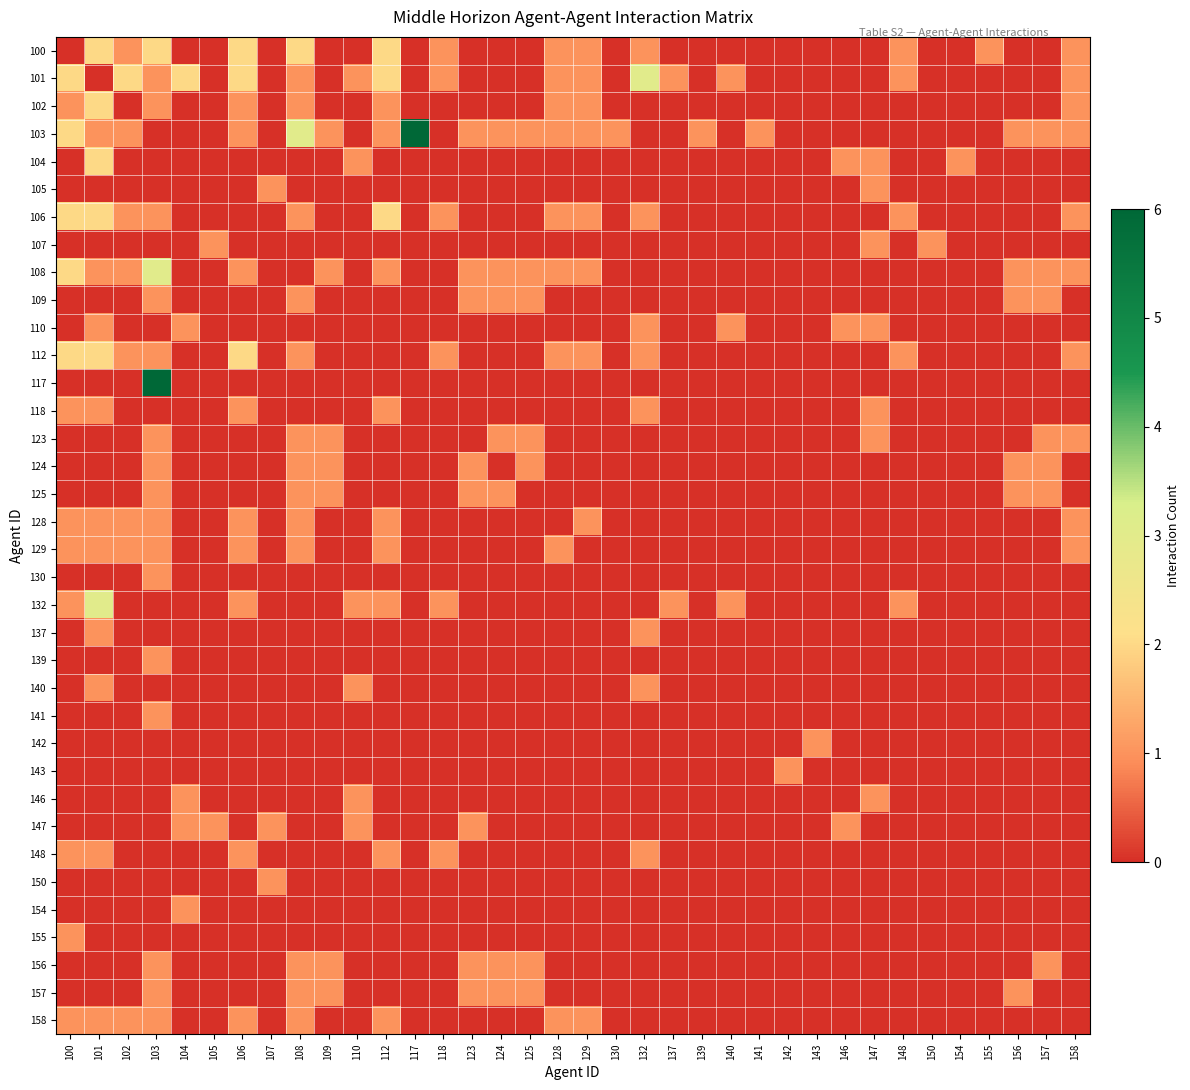

Reading right to left, what are all the values shown in this chart?

100: 158=1	157=0	156=0	155=1	154=0	150=0	148=1	147=0	146=0	143=0	142=0	141=0	140=0	139=0	137=0	132=1	130=0	129=1	128=1	125=0	124=0	123=0	118=1	117=0	112=2	110=0	109=0	108=2	107=0	106=2	105=0	104=0	103=2	102=1	101=2	100=0
101: 158=1	157=0	156=0	155=0	154=0	150=0	148=1	147=0	146=0	143=0	142=0	141=0	140=1	139=0	137=1	132=3	130=0	129=1	128=1	125=0	124=0	123=0	118=1	117=0	112=2	110=1	109=0	108=1	107=0	106=2	105=0	104=2	103=1	102=2	101=0	100=2
102: 158=1	157=0	156=0	155=0	154=0	150=0	148=0	147=0	146=0	143=0	142=0	141=0	140=0	139=0	137=0	132=0	130=0	129=1	128=1	125=0	124=0	123=0	118=0	117=0	112=1	110=0	109=0	108=1	107=0	106=1	105=0	104=0	103=1	102=0	101=2	100=1
103: 158=1	157=1	156=1	155=0	154=0	150=0	148=0	147=0	146=0	143=0	142=0	141=1	140=0	139=1	137=0	132=0	130=1	129=1	128=1	125=1	124=1	123=1	118=0	117=6	112=1	110=0	109=1	108=3	107=0	106=1	105=0	104=0	103=0	102=1	101=1	100=2
104: 158=0	157=0	156=0	155=0	154=1	150=0	148=0	147=1	146=1	143=0	142=0	141=0	140=0	139=0	137=0	132=0	130=0	129=0	128=0	125=0	124=0	123=0	118=0	117=0	112=0	110=1	109=0	108=0	107=0	106=0	105=0	104=0	103=0	102=0	101=2	100=0
105: 158=0	157=0	156=0	155=0	154=0	150=0	148=0	147=1	146=0	143=0	142=0	141=0	140=0	139=0	137=0	132=0	130=0	129=0	128=0	125=0	124=0	123=0	118=0	117=0	112=0	110=0	109=0	108=0	107=1	106=0	105=0	104=0	103=0	102=0	101=0	100=0
106: 158=1	157=0	156=0	155=0	154=0	150=0	148=1	147=0	146=0	143=0	142=0	141=0	140=0	139=0	137=0	132=1	130=0	129=1	128=1	125=0	124=0	123=0	118=1	117=0	112=2	110=0	109=0	108=1	107=0	106=0	105=0	104=0	103=1	102=1	101=2	100=2
107: 158=0	157=0	156=0	155=0	154=0	150=1	148=0	147=1	146=0	143=0	142=0	141=0	140=0	139=0	137=0	132=0	130=0	129=0	128=0	125=0	124=0	123=0	118=0	117=0	112=0	110=0	109=0	108=0	107=0	106=0	105=1	104=0	103=0	102=0	101=0	100=0
108: 158=1	157=1	156=1	155=0	154=0	150=0	148=0	147=0	146=0	143=0	142=0	141=0	140=0	139=0	137=0	132=0	130=0	129=1	128=1	125=1	124=1	123=1	118=0	117=0	112=1	110=0	109=1	108=0	107=0	106=1	105=0	104=0	103=3	102=1	101=1	100=2
109: 158=0	157=1	156=1	155=0	154=0	150=0	148=0	147=0	146=0	143=0	142=0	141=0	140=0	139=0	137=0	132=0	130=0	129=0	128=0	125=1	124=1	123=1	118=0	117=0	112=0	110=0	109=0	108=1	107=0	106=0	105=0	104=0	103=1	102=0	101=0	100=0
110: 158=0	157=0	156=0	155=0	154=0	150=0	148=0	147=1	146=1	143=0	142=0	141=0	140=1	139=0	137=0	132=1	130=0	129=0	128=0	125=0	124=0	123=0	118=0	117=0	112=0	110=0	109=0	108=0	107=0	106=0	105=0	104=1	103=0	102=0	101=1	100=0
112: 158=1	157=0	156=0	155=0	154=0	150=0	148=1	147=0	146=0	143=0	142=0	141=0	140=0	139=0	137=0	132=1	130=0	129=1	128=1	125=0	124=0	123=0	118=1	117=0	112=0	110=0	109=0	108=1	107=0	106=2	105=0	104=0	103=1	102=1	101=2	100=2
117: 158=0	157=0	156=0	155=0	154=0	150=0	148=0	147=0	146=0	143=0	142=0	141=0	140=0	139=0	137=0	132=0	130=0	129=0	128=0	125=0	124=0	123=0	118=0	117=0	112=0	110=0	109=0	108=0	107=0	106=0	105=0	104=0	103=6	102=0	101=0	100=0
118: 158=0	157=0	156=0	155=0	154=0	150=0	148=0	147=1	146=0	143=0	142=0	141=0	140=0	139=0	137=0	132=1	130=0	129=0	128=0	125=0	124=0	123=0	118=0	117=0	112=1	110=0	109=0	108=0	107=0	106=1	105=0	104=0	103=0	102=0	101=1	100=1
123: 158=1	157=1	156=0	155=0	154=0	150=0	148=0	147=1	146=0	143=0	142=0	141=0	140=0	139=0	137=0	132=0	130=0	129=0	128=0	125=1	124=1	123=0	118=0	117=0	112=0	110=0	109=1	108=1	107=0	106=0	105=0	104=0	103=1	102=0	101=0	100=0
124: 158=0	157=1	156=1	155=0	154=0	150=0	148=0	147=0	146=0	143=0	142=0	141=0	140=0	139=0	137=0	132=0	130=0	129=0	128=0	125=1	124=0	123=1	118=0	117=0	112=0	110=0	109=1	108=1	107=0	106=0	105=0	104=0	103=1	102=0	101=0	100=0
125: 158=0	157=1	156=1	155=0	154=0	150=0	148=0	147=0	146=0	143=0	142=0	141=0	140=0	139=0	137=0	132=0	130=0	129=0	128=0	125=0	124=1	123=1	118=0	117=0	112=0	110=0	109=1	108=1	107=0	106=0	105=0	104=0	103=1	102=0	101=0	100=0
128: 158=1	157=0	156=0	155=0	154=0	150=0	148=0	147=0	146=0	143=0	142=0	141=0	140=0	139=0	137=0	132=0	130=0	129=1	128=0	125=0	124=0	123=0	118=0	117=0	112=1	110=0	109=0	108=1	107=0	106=1	105=0	104=0	103=1	102=1	101=1	100=1
129: 158=1	157=0	156=0	155=0	154=0	150=0	148=0	147=0	146=0	143=0	142=0	141=0	140=0	139=0	137=0	132=0	130=0	129=0	128=1	125=0	124=0	123=0	118=0	117=0	112=1	110=0	109=0	108=1	107=0	106=1	105=0	104=0	103=1	102=1	101=1	100=1
130: 158=0	157=0	156=0	155=0	154=0	150=0	148=0	147=0	146=0	143=0	142=0	141=0	140=0	139=0	137=0	132=0	130=0	129=0	128=0	125=0	124=0	123=0	118=0	117=0	112=0	110=0	109=0	108=0	107=0	106=0	105=0	104=0	103=1	102=0	101=0	100=0
132: 158=0	157=0	156=0	155=0	154=0	150=0	148=1	147=0	146=0	143=0	142=0	141=0	140=1	139=0	137=1	132=0	130=0	129=0	128=0	125=0	124=0	123=0	118=1	117=0	112=1	110=1	109=0	108=0	107=0	106=1	105=0	104=0	103=0	102=0	101=3	100=1
137: 158=0	157=0	156=0	155=0	154=0	150=0	148=0	147=0	146=0	143=0	142=0	141=0	140=0	139=0	137=0	132=1	130=0	129=0	128=0	125=0	124=0	123=0	118=0	117=0	112=0	110=0	109=0	108=0	107=0	106=0	105=0	104=0	103=0	102=0	101=1	100=0
139: 158=0	157=0	156=0	155=0	154=0	150=0	148=0	147=0	146=0	143=0	142=0	141=0	140=0	139=0	137=0	132=0	130=0	129=0	128=0	125=0	124=0	123=0	118=0	117=0	112=0	110=0	109=0	108=0	107=0	106=0	105=0	104=0	103=1	102=0	101=0	100=0
140: 158=0	157=0	156=0	155=0	154=0	150=0	148=0	147=0	146=0	143=0	142=0	141=0	140=0	139=0	137=0	132=1	130=0	129=0	128=0	125=0	124=0	123=0	118=0	117=0	112=0	110=1	109=0	108=0	107=0	106=0	105=0	104=0	103=0	102=0	101=1	100=0
141: 158=0	157=0	156=0	155=0	154=0	150=0	148=0	147=0	146=0	143=0	142=0	141=0	140=0	139=0	137=0	132=0	130=0	129=0	128=0	125=0	124=0	123=0	118=0	117=0	112=0	110=0	109=0	108=0	107=0	106=0	105=0	104=0	103=1	102=0	101=0	100=0
142: 158=0	157=0	156=0	155=0	154=0	150=0	148=0	147=0	146=0	143=1	142=0	141=0	140=0	139=0	137=0	132=0	130=0	129=0	128=0	125=0	124=0	123=0	118=0	117=0	112=0	110=0	109=0	108=0	107=0	106=0	105=0	104=0	103=0	102=0	101=0	100=0
143: 158=0	157=0	156=0	155=0	154=0	150=0	148=0	147=0	146=0	143=0	142=1	141=0	140=0	139=0	137=0	132=0	130=0	129=0	128=0	125=0	124=0	123=0	118=0	117=0	112=0	110=0	109=0	108=0	107=0	106=0	105=0	104=0	103=0	102=0	101=0	100=0
146: 158=0	157=0	156=0	155=0	154=0	150=0	148=0	147=1	146=0	143=0	142=0	141=0	140=0	139=0	137=0	132=0	130=0	129=0	128=0	125=0	124=0	123=0	118=0	117=0	112=0	110=1	109=0	108=0	107=0	106=0	105=0	104=1	103=0	102=0	101=0	100=0
147: 158=0	157=0	156=0	155=0	154=0	150=0	148=0	147=0	146=1	143=0	142=0	141=0	140=0	139=0	137=0	132=0	130=0	129=0	128=0	125=0	124=0	123=1	118=0	117=0	112=0	110=1	109=0	108=0	107=1	106=0	105=1	104=1	103=0	102=0	101=0	100=0
148: 158=0	157=0	156=0	155=0	154=0	150=0	148=0	147=0	146=0	143=0	142=0	141=0	140=0	139=0	137=0	132=1	130=0	129=0	128=0	125=0	124=0	123=0	118=1	117=0	112=1	110=0	109=0	108=0	107=0	106=1	105=0	104=0	103=0	102=0	101=1	100=1
150: 158=0	157=0	156=0	155=0	154=0	150=0	148=0	147=0	146=0	143=0	142=0	141=0	140=0	139=0	137=0	132=0	130=0	129=0	128=0	125=0	124=0	123=0	118=0	117=0	112=0	110=0	109=0	108=0	107=1	106=0	105=0	104=0	103=0	102=0	101=0	100=0
154: 158=0	157=0	156=0	155=0	154=0	150=0	148=0	147=0	146=0	143=0	142=0	141=0	140=0	139=0	137=0	132=0	130=0	129=0	128=0	125=0	124=0	123=0	118=0	117=0	112=0	110=0	109=0	108=0	107=0	106=0	105=0	104=1	103=0	102=0	101=0	100=0
155: 158=0	157=0	156=0	155=0	154=0	150=0	148=0	147=0	146=0	143=0	142=0	141=0	140=0	139=0	137=0	132=0	130=0	129=0	128=0	125=0	124=0	123=0	118=0	117=0	112=0	110=0	109=0	108=0	107=0	106=0	105=0	104=0	103=0	102=0	101=0	100=1
156: 158=0	157=1	156=0	155=0	154=0	150=0	148=0	147=0	146=0	143=0	142=0	141=0	140=0	139=0	137=0	132=0	130=0	129=0	128=0	125=1	124=1	123=1	118=0	117=0	112=0	110=0	109=1	108=1	107=0	106=0	105=0	104=0	103=1	102=0	101=0	100=0
157: 158=0	157=0	156=1	155=0	154=0	150=0	148=0	147=0	146=0	143=0	142=0	141=0	140=0	139=0	137=0	132=0	130=0	129=0	128=0	125=1	124=1	123=1	118=0	117=0	112=0	110=0	109=1	108=1	107=0	106=0	105=0	104=0	103=1	102=0	101=0	100=0
158: 158=0	157=0	156=0	155=0	154=0	150=0	148=0	147=0	146=0	143=0	142=0	141=0	140=0	139=0	137=0	132=0	130=0	129=1	128=1	125=0	124=0	123=0	118=0	117=0	112=1	110=0	109=0	108=1	107=0	106=1	105=0	104=0	103=1	102=1	101=1	100=1